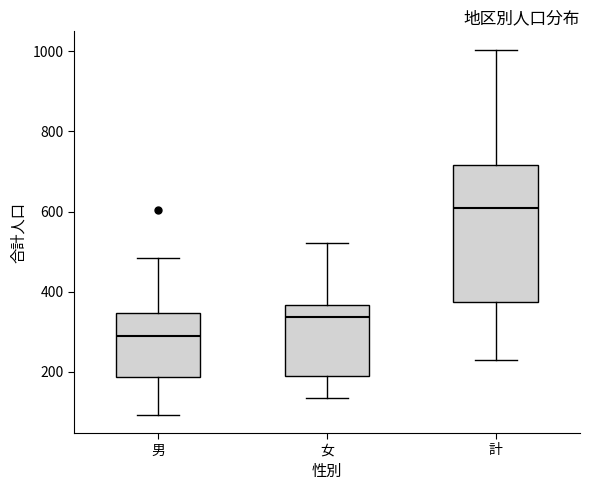

Which box's median line is the highest?

計